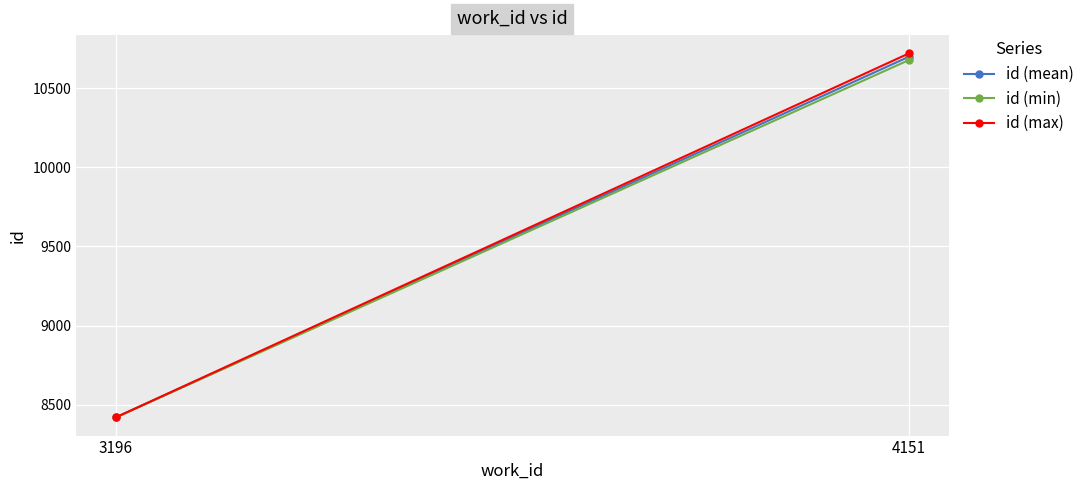

At 4151, list the series in order from smallest to largest.

id (min), id (mean), id (max)